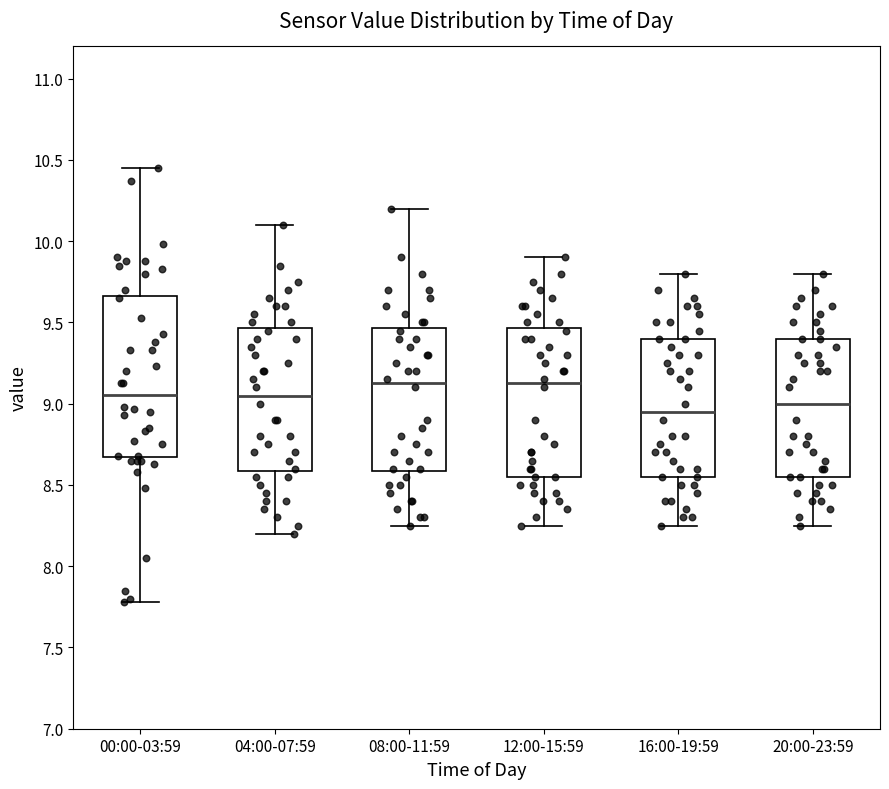

Which box's median line is the lowest?

16:00-19:59